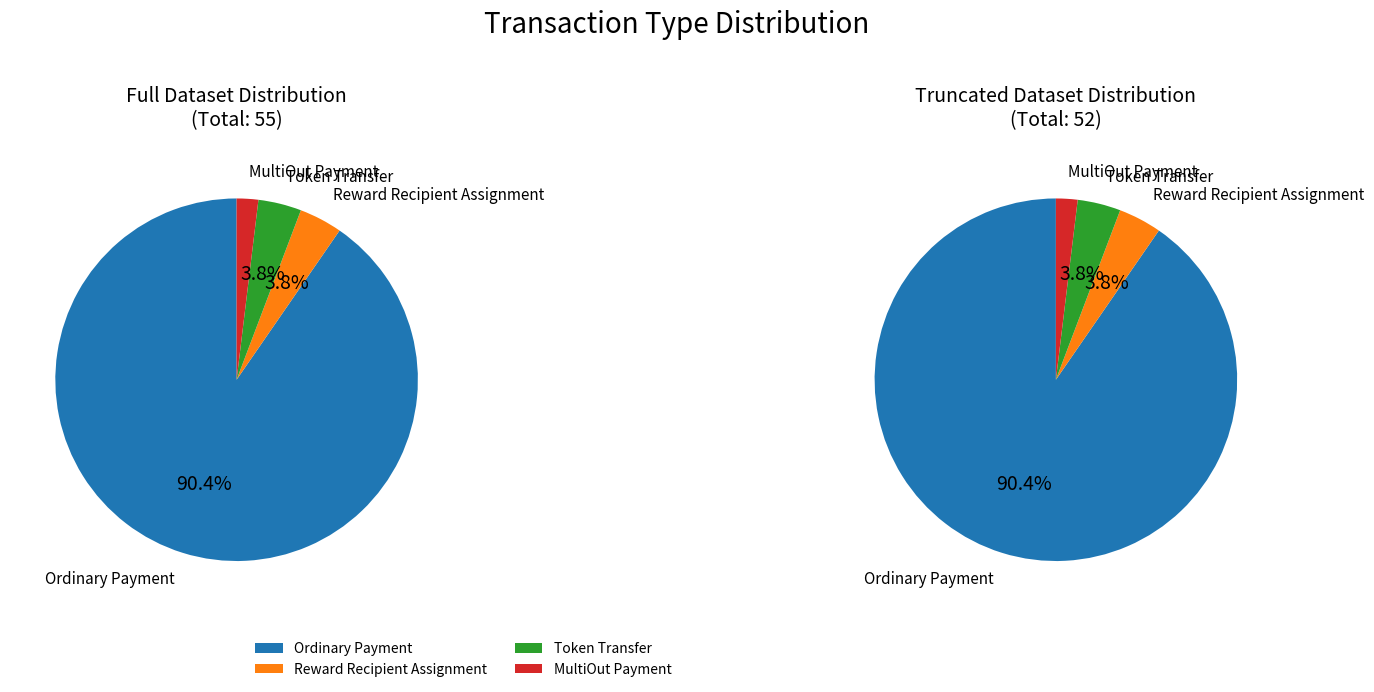

Count the number of slices in the pie.

4